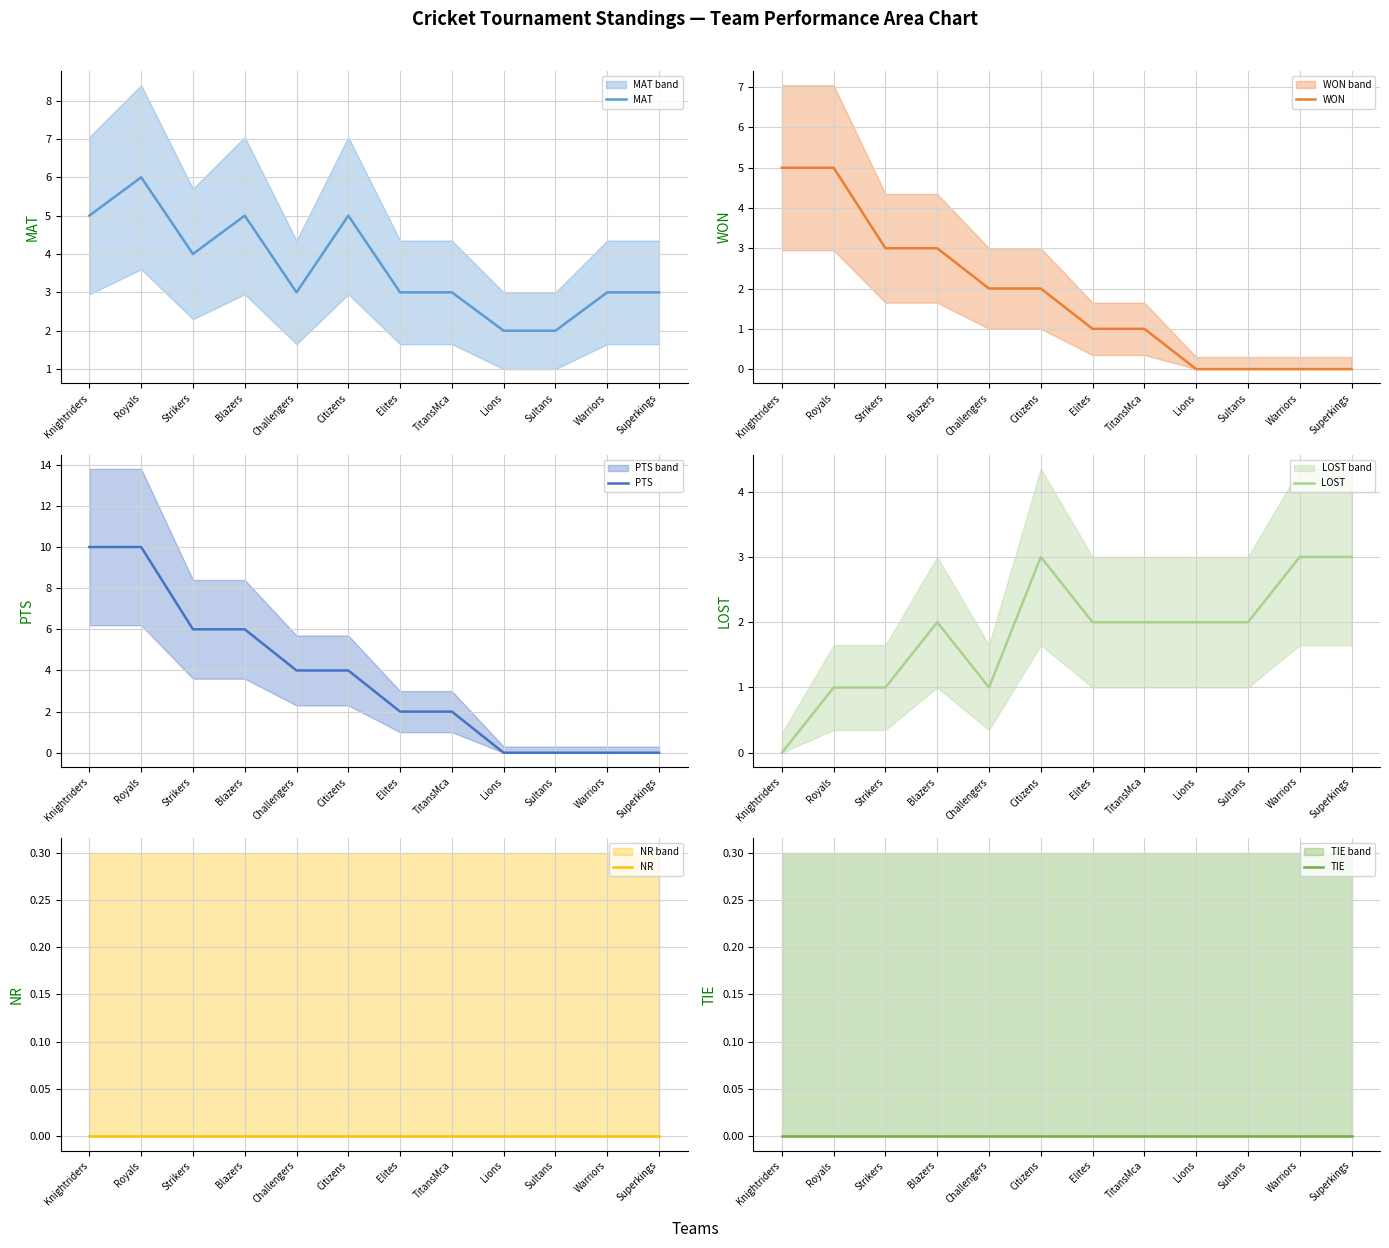

True or false: PTS and TIE cross at least once.

False